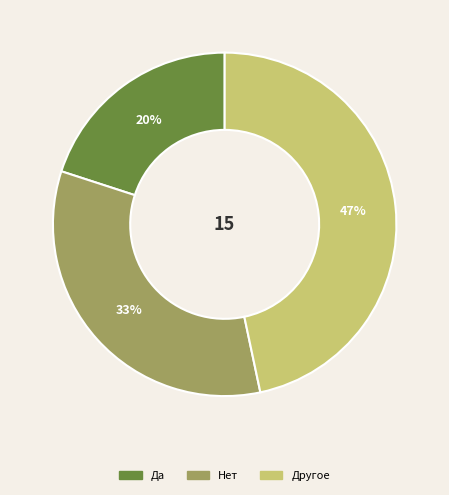

To the nearest percent, what is the combined percentage of Нет and Да?

53%